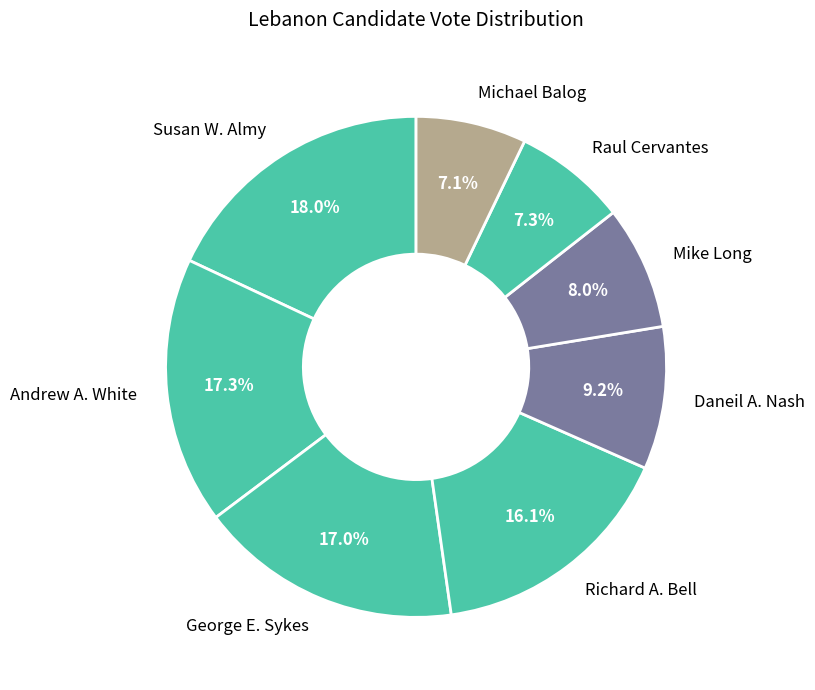

To the nearest percent, what portion does Andrew A. White represent?

17%